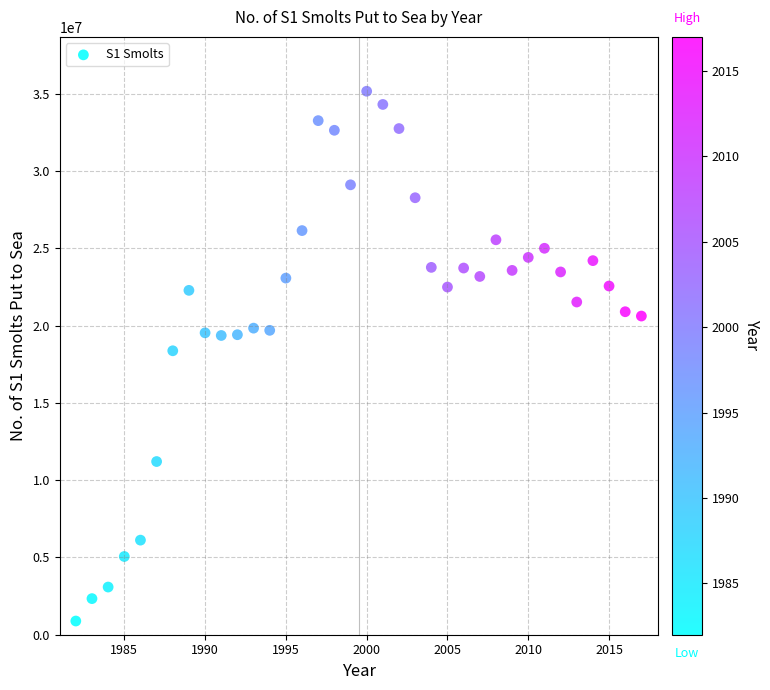

What is the range of X values (max minus min)?

35